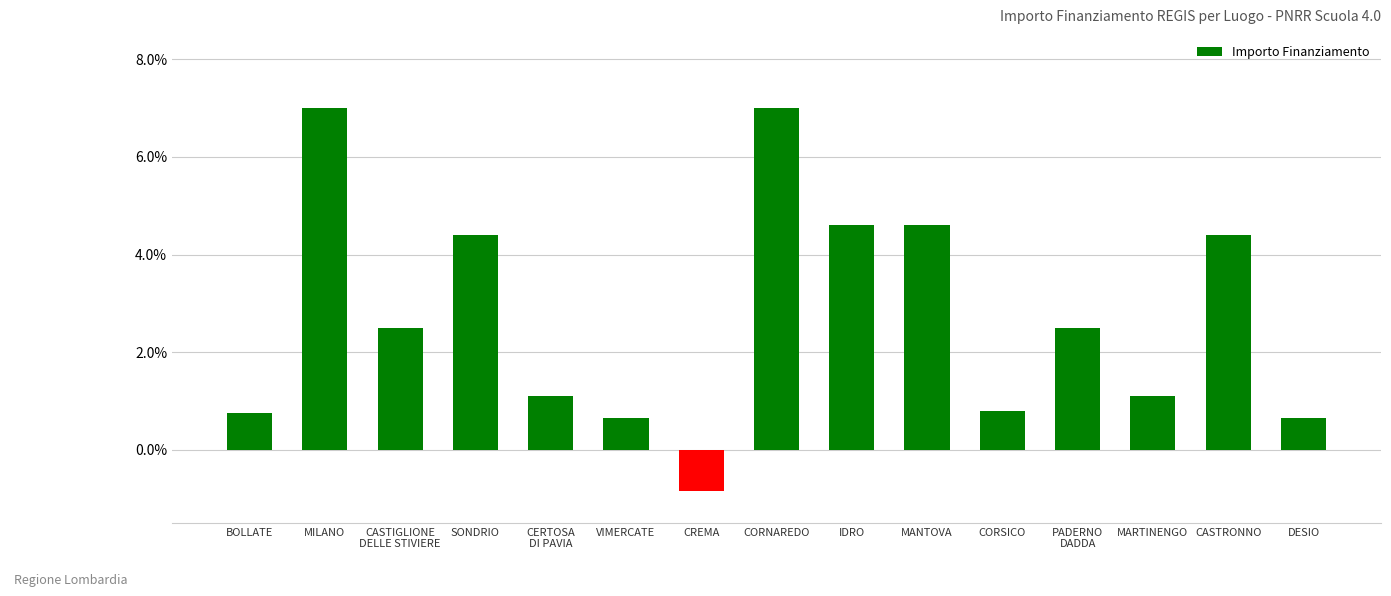

What is the difference between the second highest and minimum values?

7.8